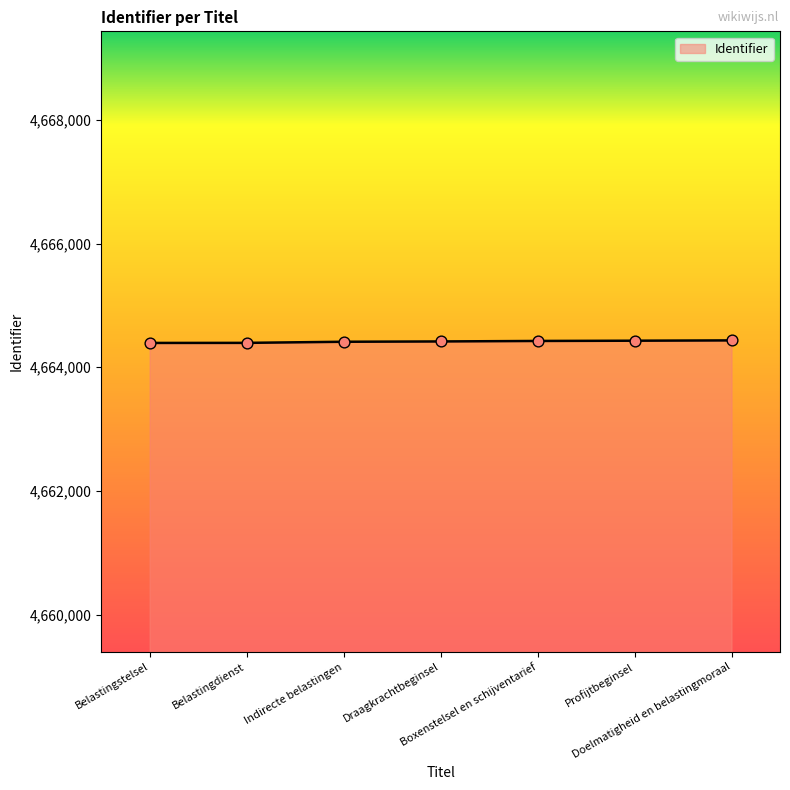

What is the average value?

4664416